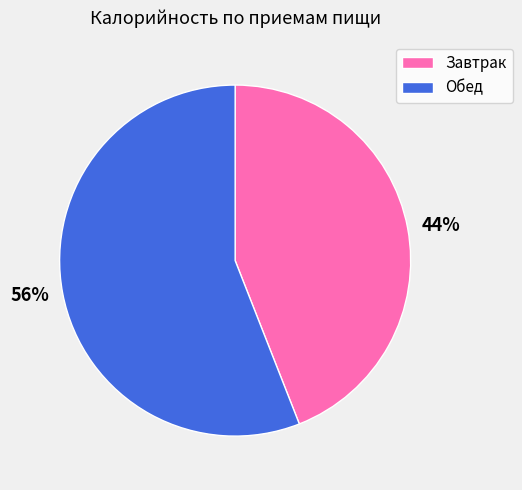

To the nearest percent, what is the difference between the Обед and Завтрак slice percentages?

12%